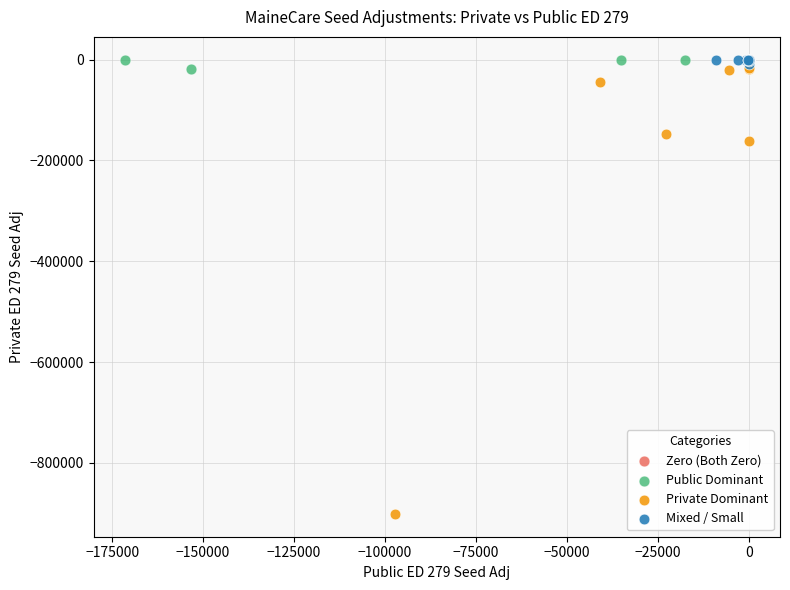

Which series reaches the minimum Y coordinate?

Private Dominant